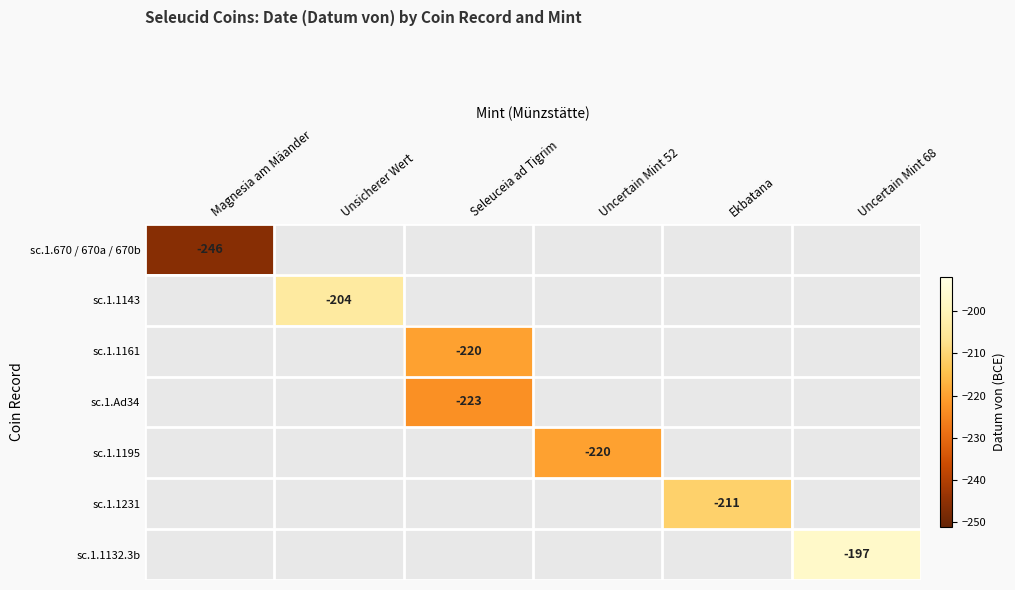

Is it true that sc.1.1195 equals -220 at Uncertain Mint 52?

True